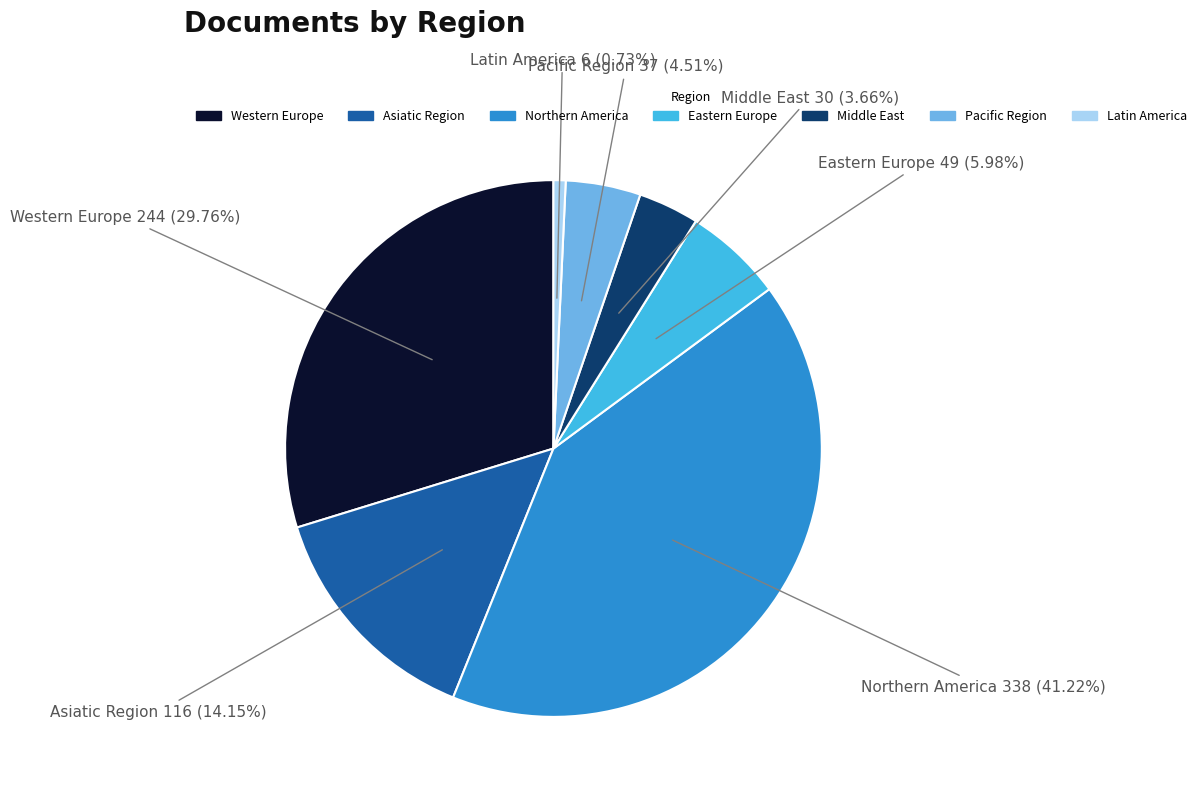

True or false: Northern America accounts for 41% of the total.

True